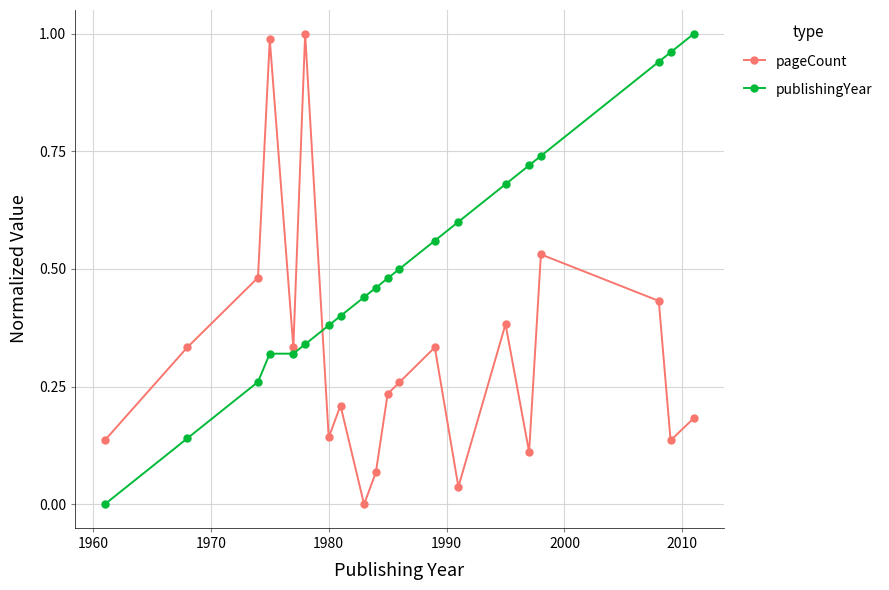

After their last crossing, which series has the higher values: pageCount or publishingYear?

publishingYear